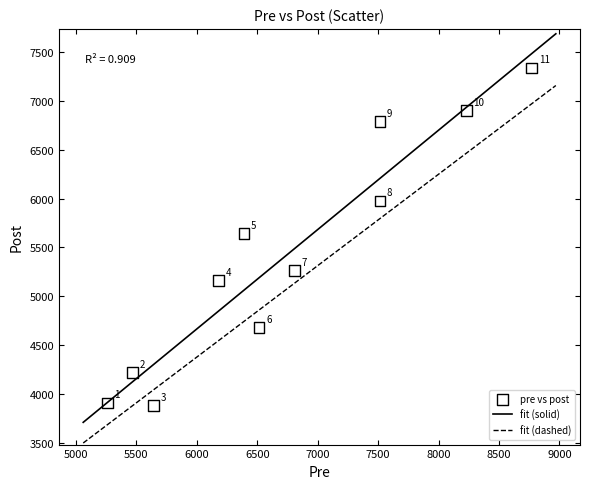

What is the average X value?

6754